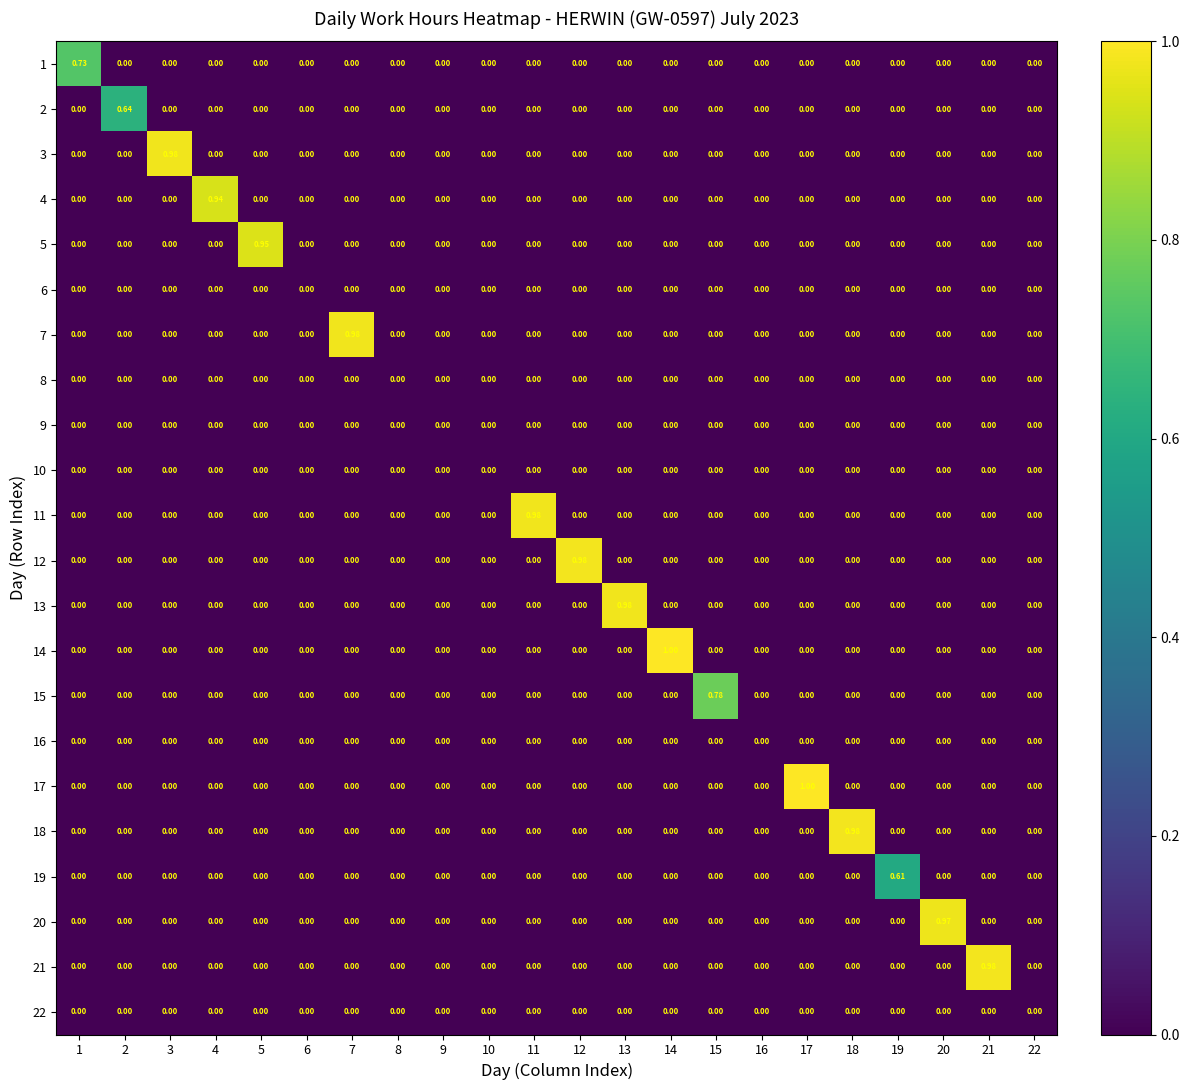

Which label corresponds to the largest value in the chart?

17